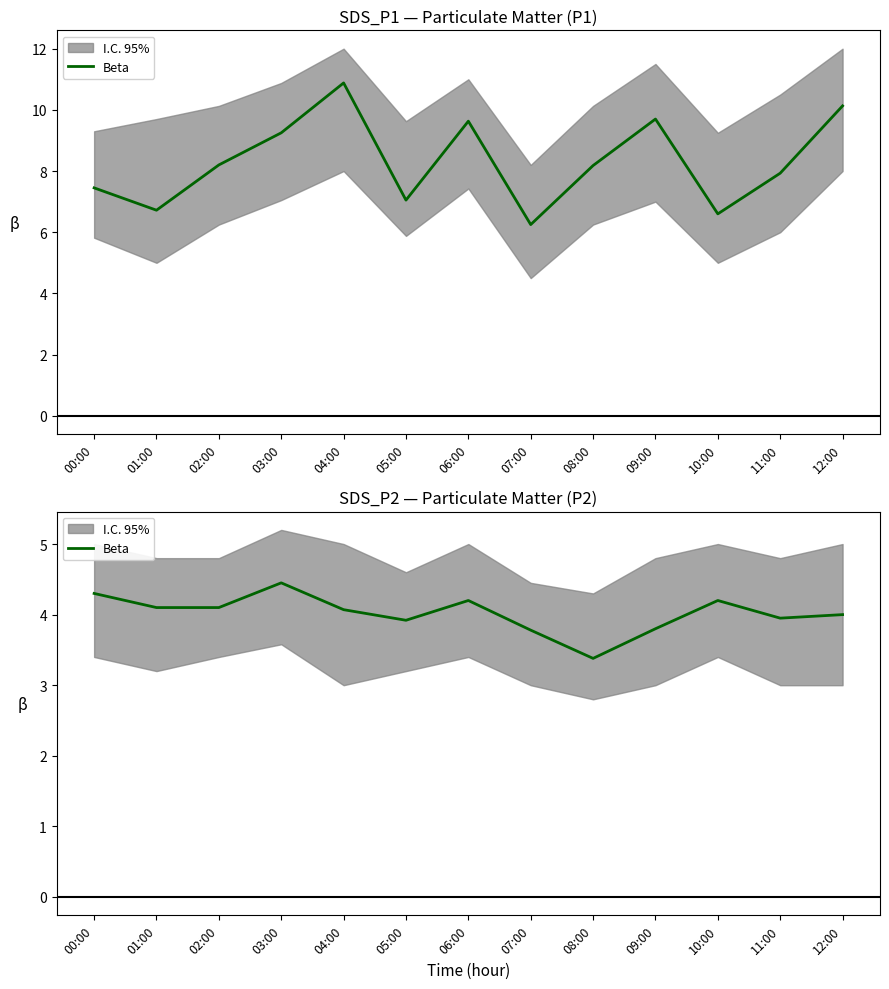

How many interior local peaks (higher than both neighbors) does the data have?

3